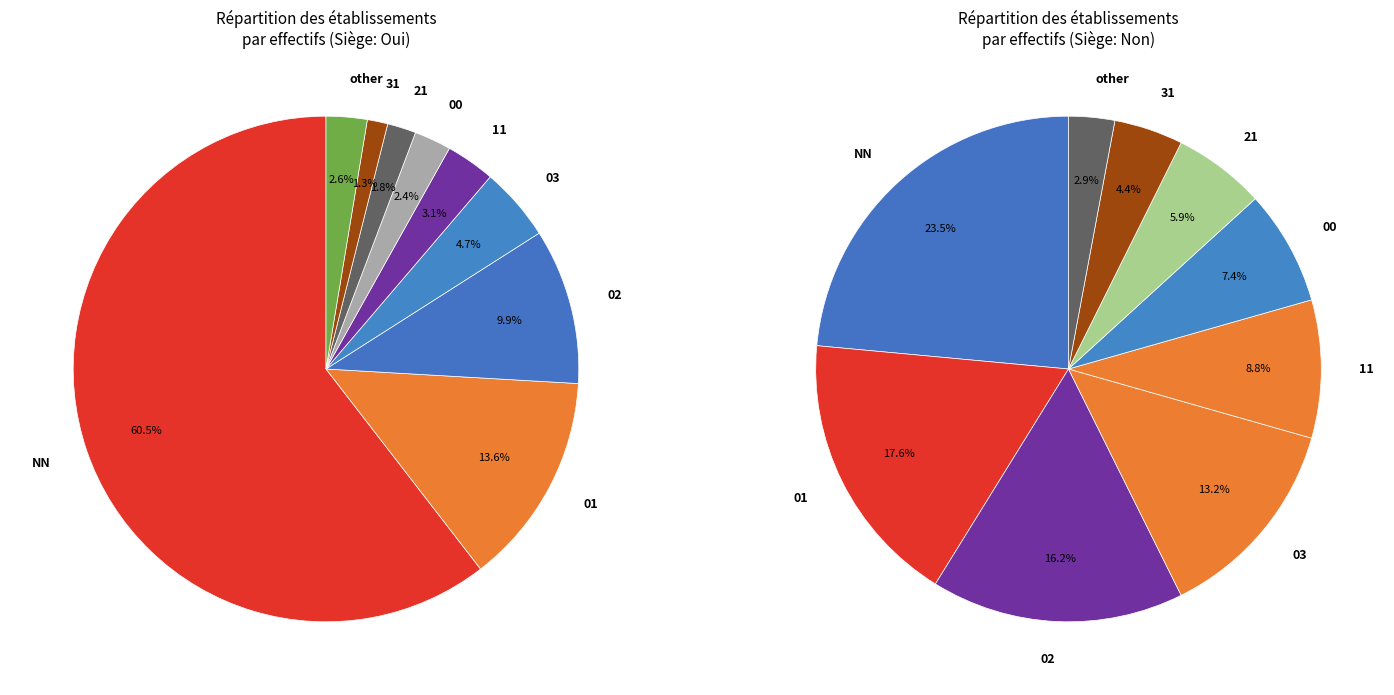

How much of the chart is everything except 11?

96.9%